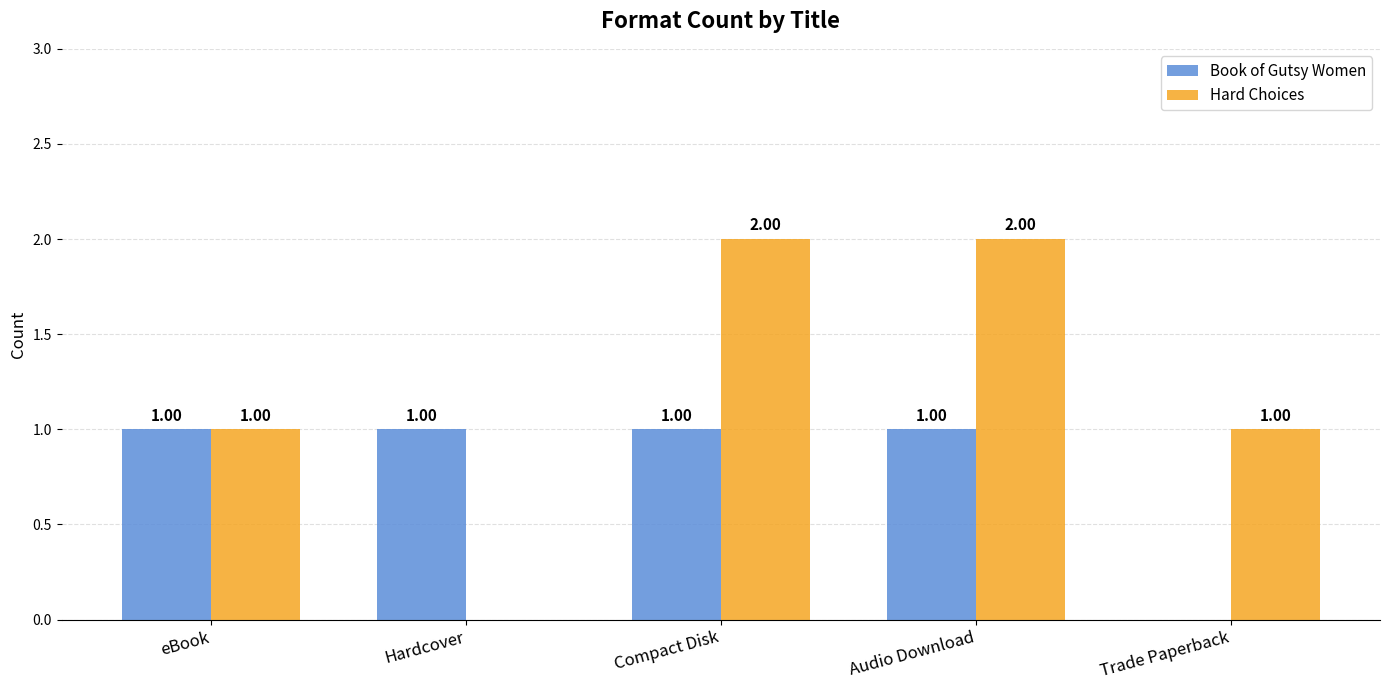

Which series has the largest range (max minus min)?

Hard Choices